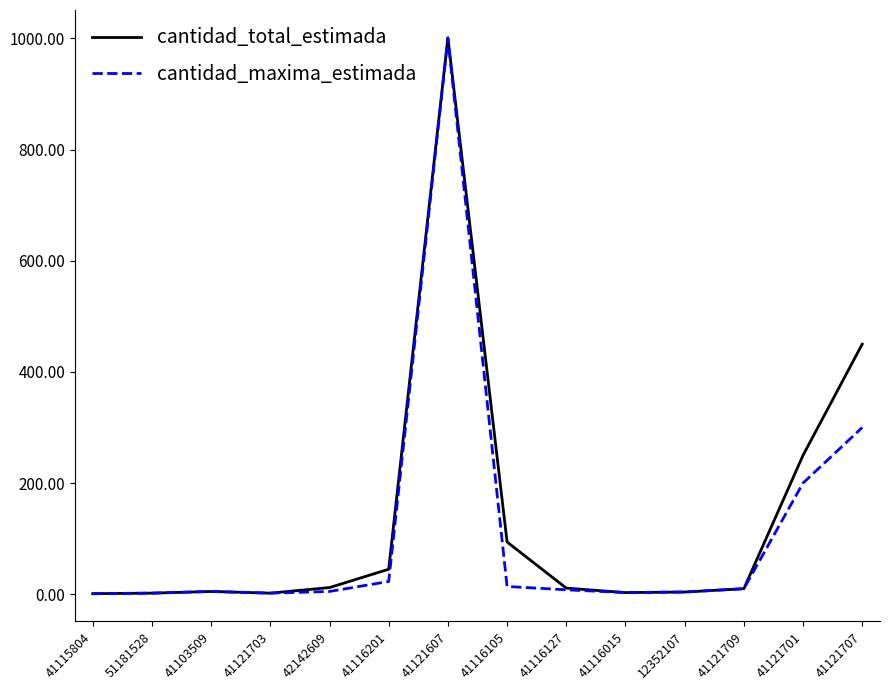

Which series has the largest total across all categories?

cantidad_total_estimada